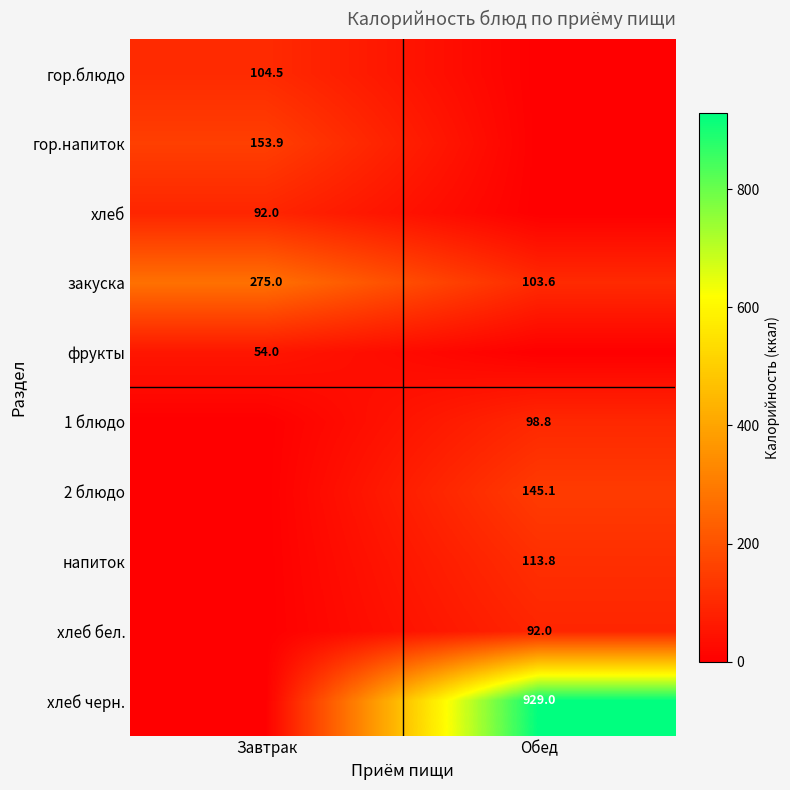

What value does the закуска series have at Обед?

103.6